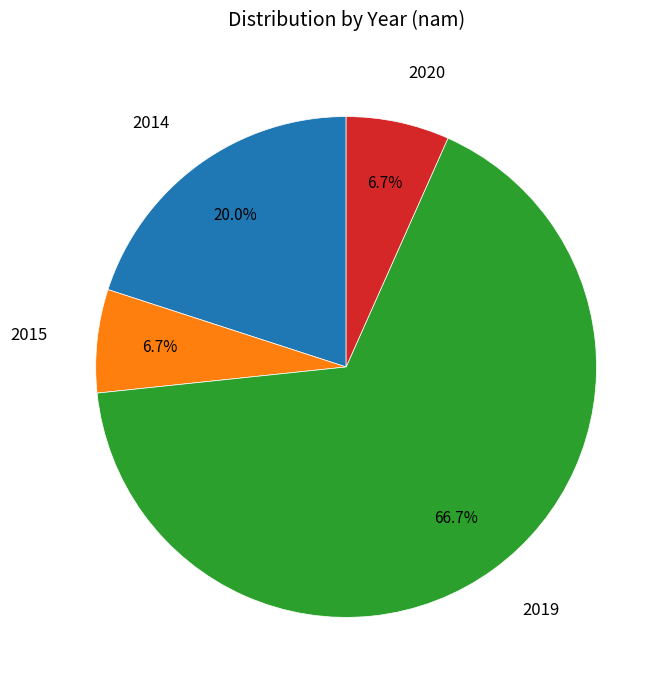

Is there a majority slice in this chart?

Yes